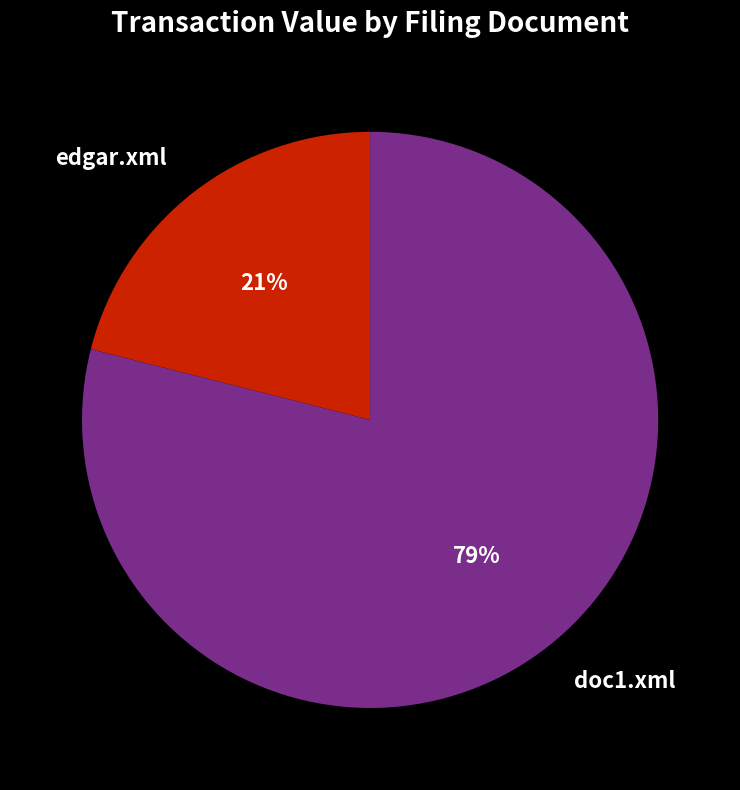

Is there a majority slice in this chart?

Yes